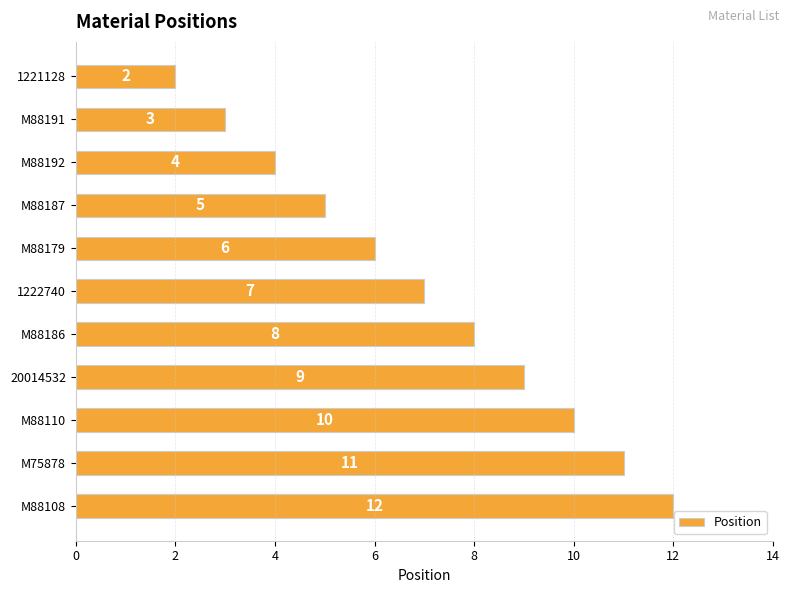

Reading top to bottom, transcribe all the data shown in this chart.

1221128=2	M88191=3	M88192=4	M88187=5	M88179=6	1222740=7	M88186=8	20014532=9	M88110=10	M75878=11	M88108=12